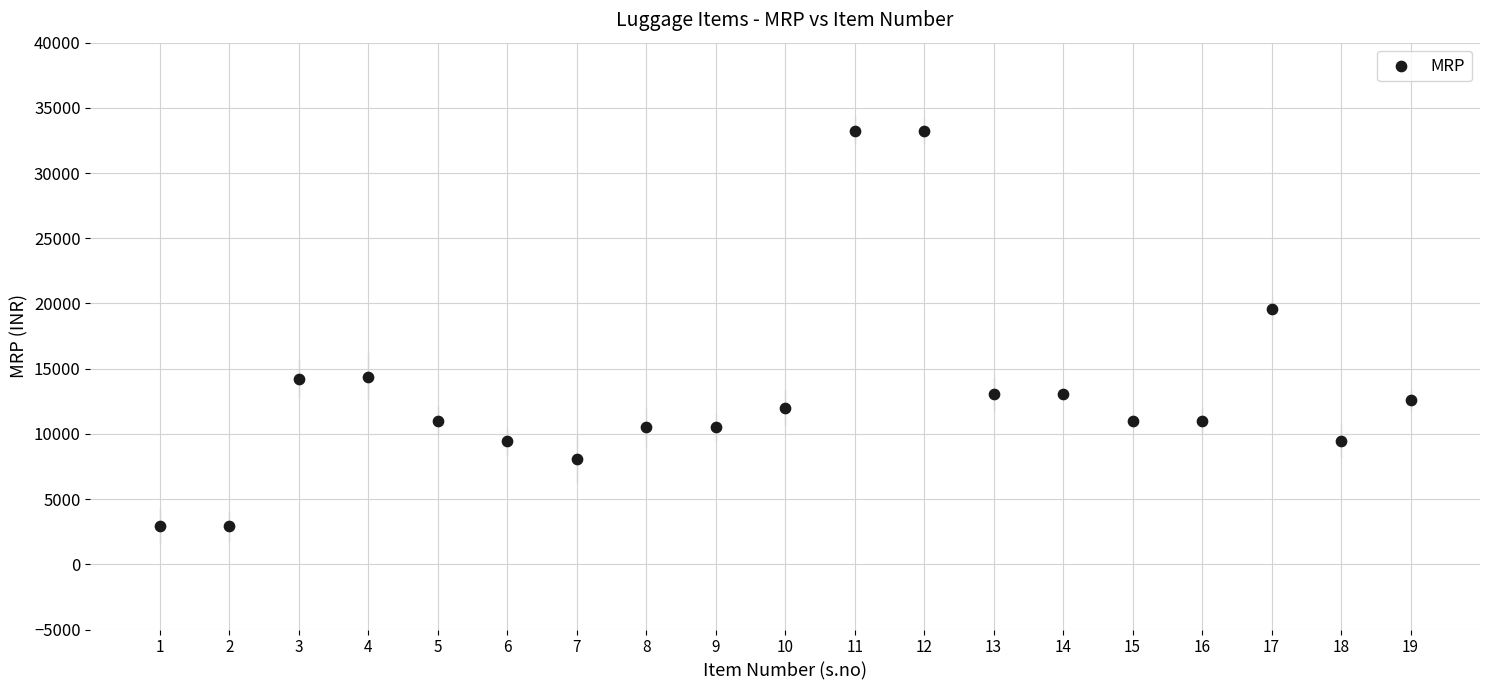

What Y value in the scatter plot is closest to 18100?

19550